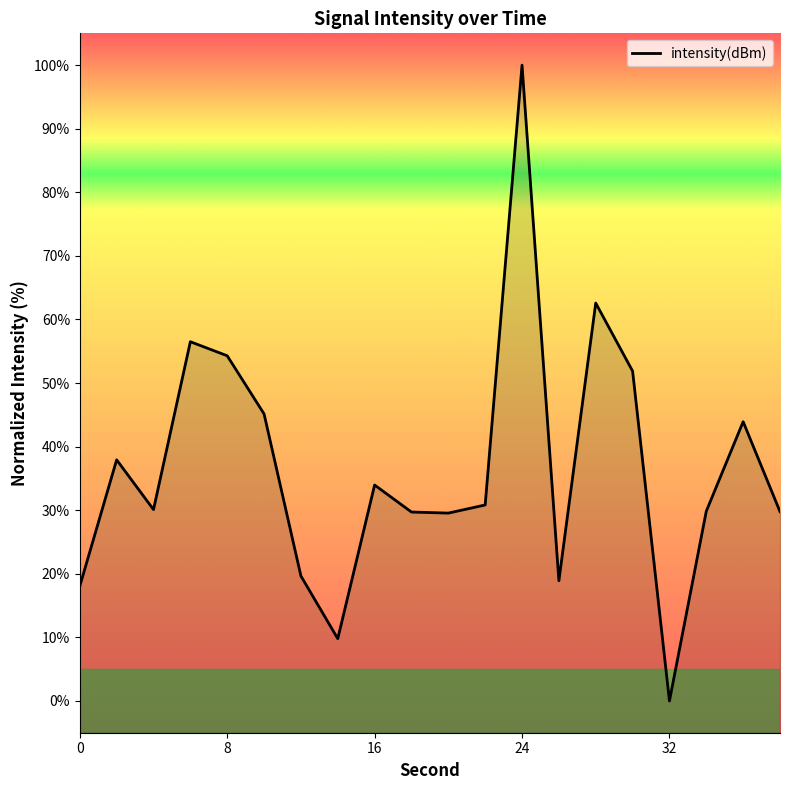

The chart shows a value of 24.7 at 0. True or false?

False